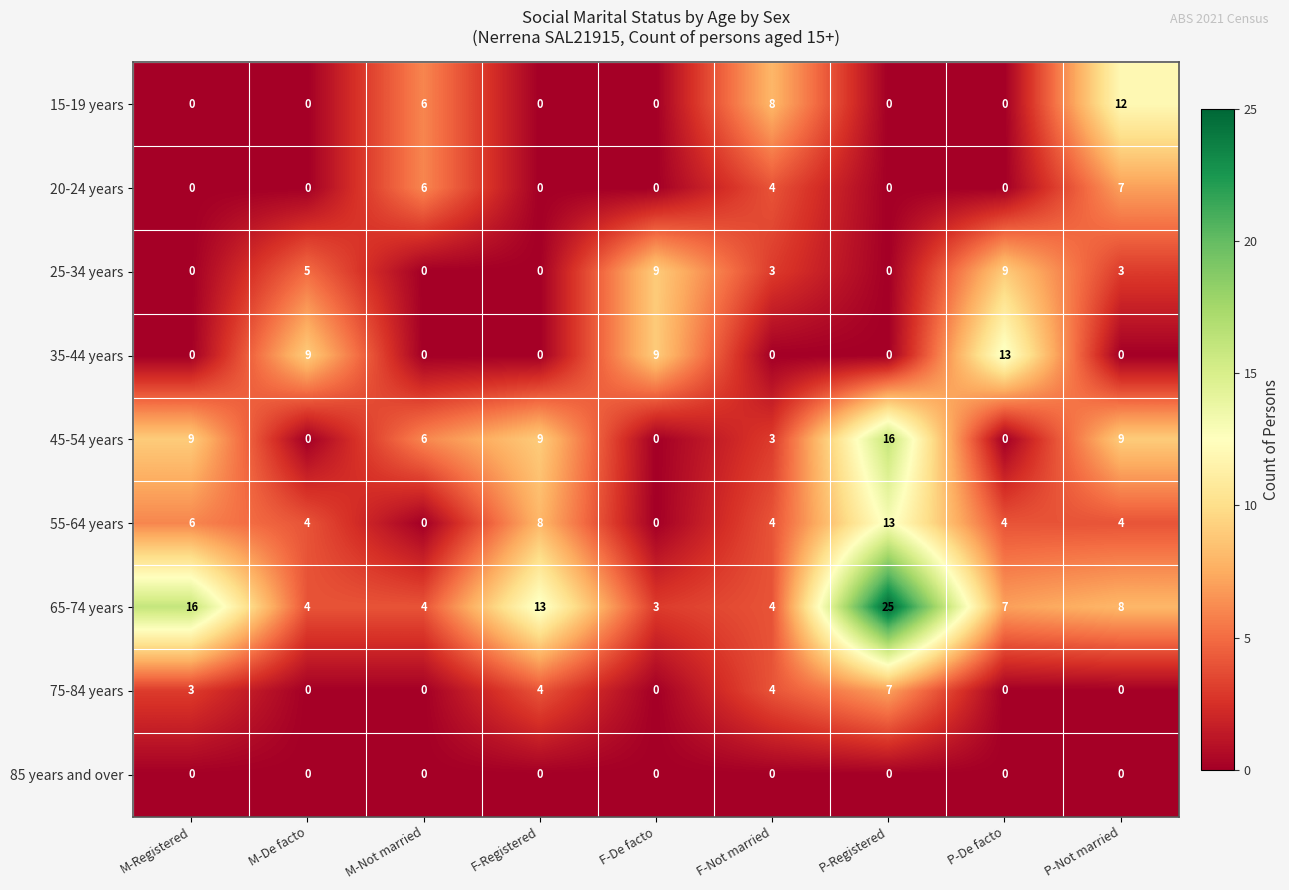

What is the highest value of the 35-44 years series?

13